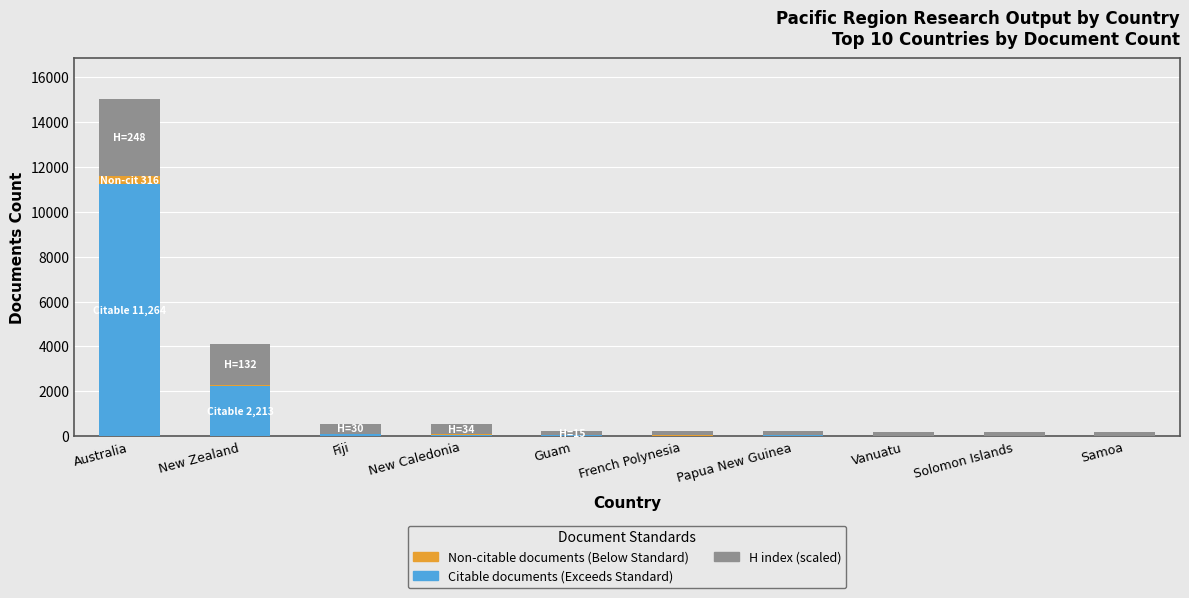

Are the bars horizontal?

No